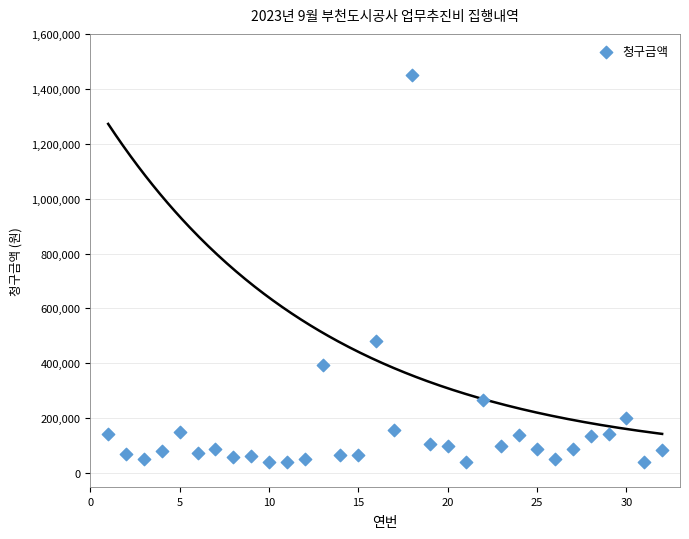

What is the range of Y values (max minus min)?

1409600